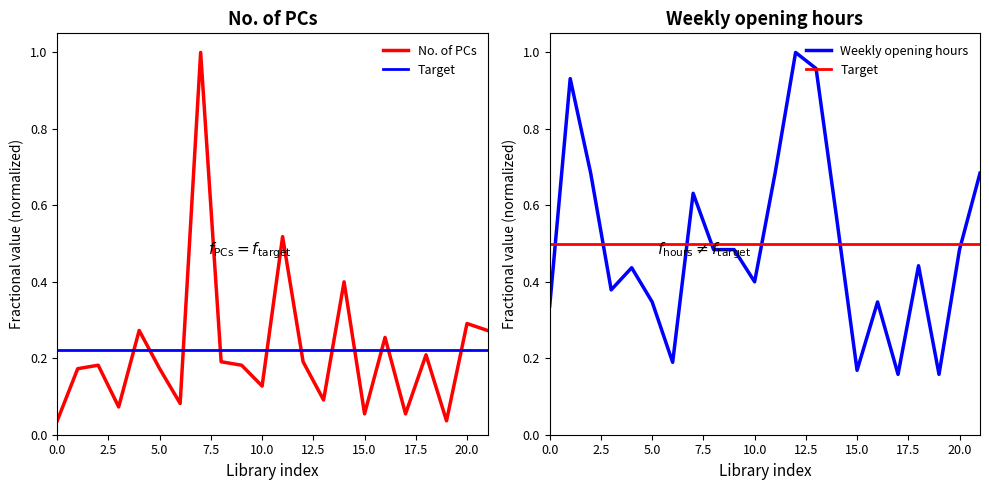

Which series changed the most between 11 and 15?

Weekly opening hours